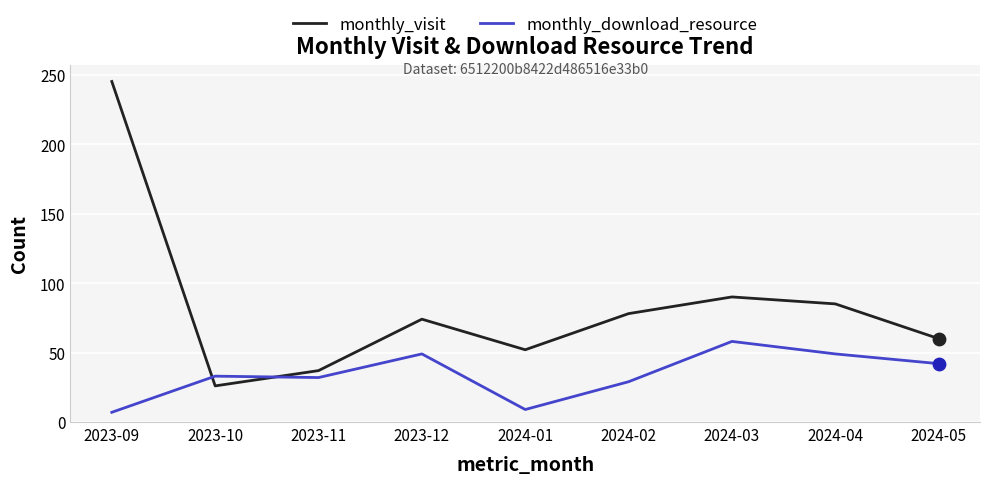

Which series changed the most between 2024-04 and 2024-05?

monthly_visit